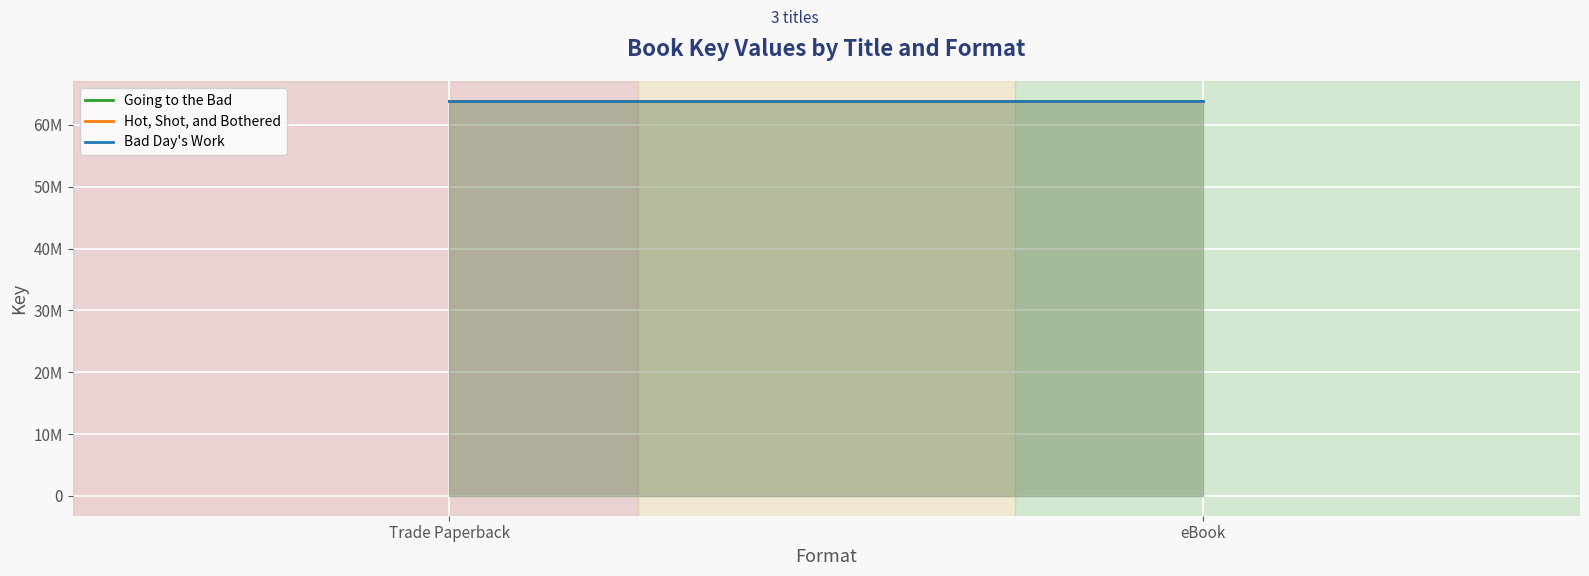

True or false: Bad Day's Work has a value of 23094782 at Trade Paperback.

False